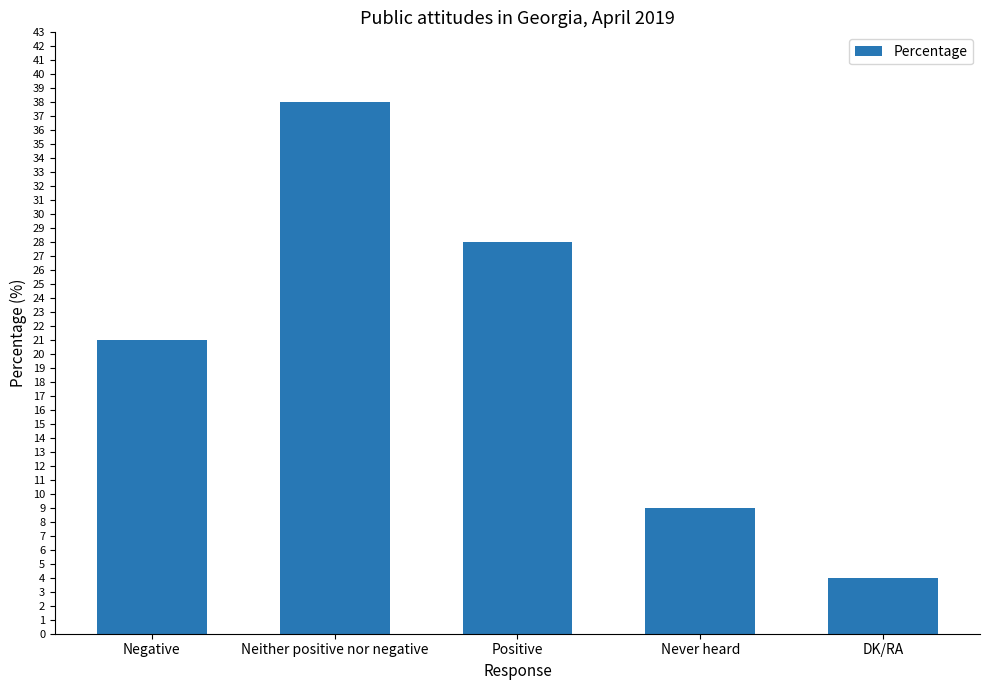

What is the greatest value displayed?

38